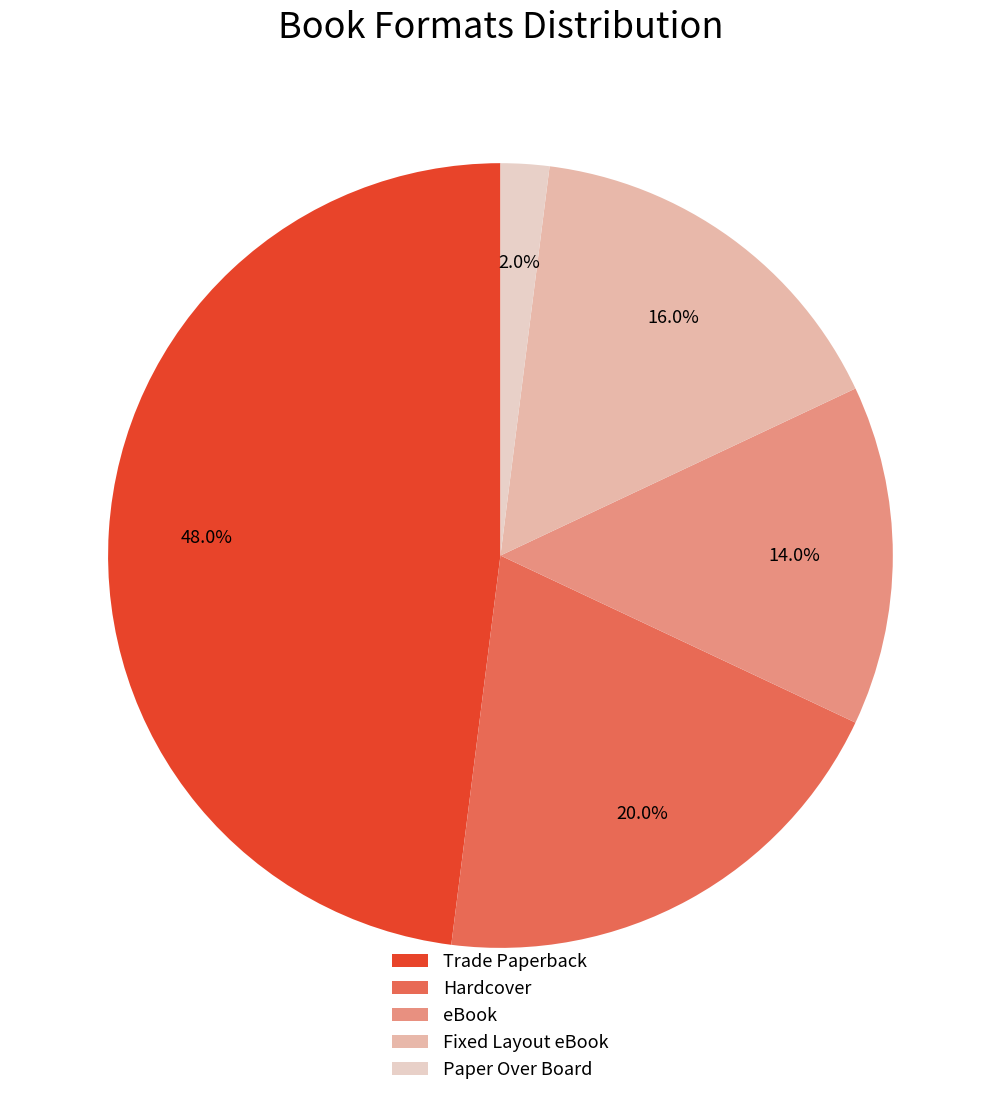

To the nearest percent, what is the combined percentage of Paper Over Board and Fixed Layout eBook?

18%